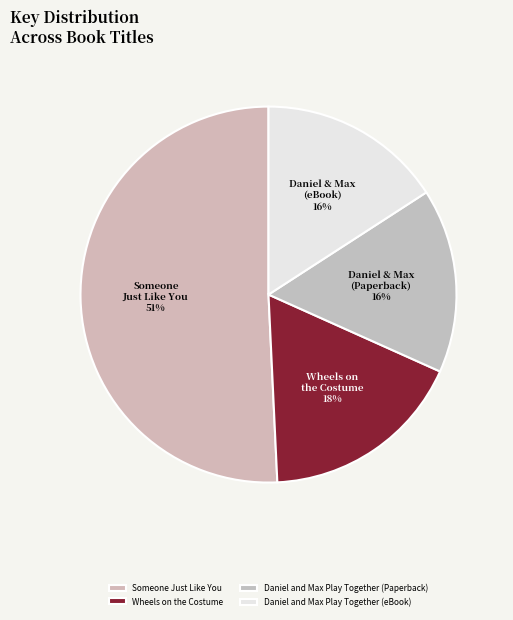

Is Someone Just Like You the majority of the pie?

Yes